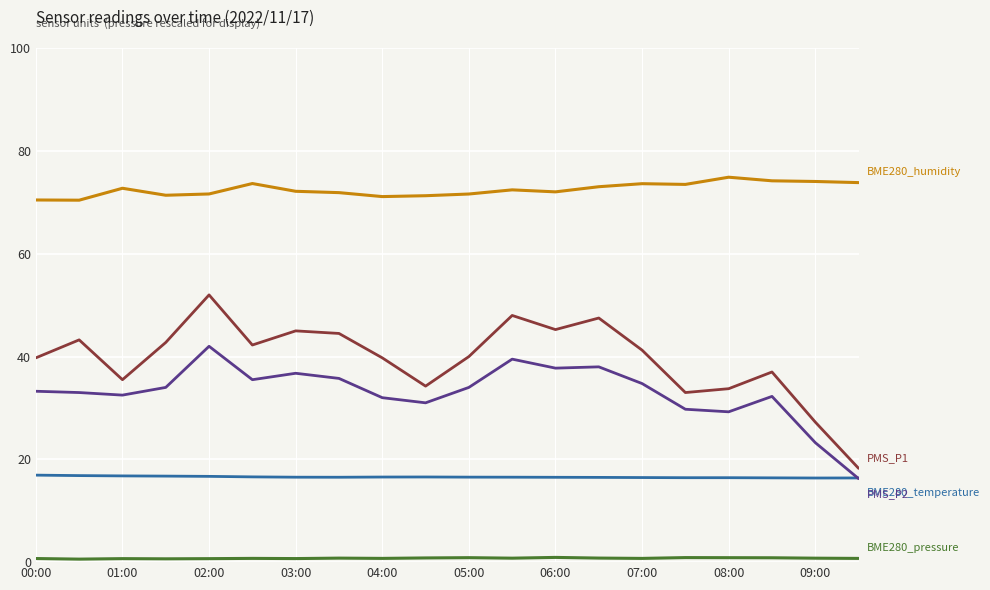

What is the greatest value displayed?

74.9